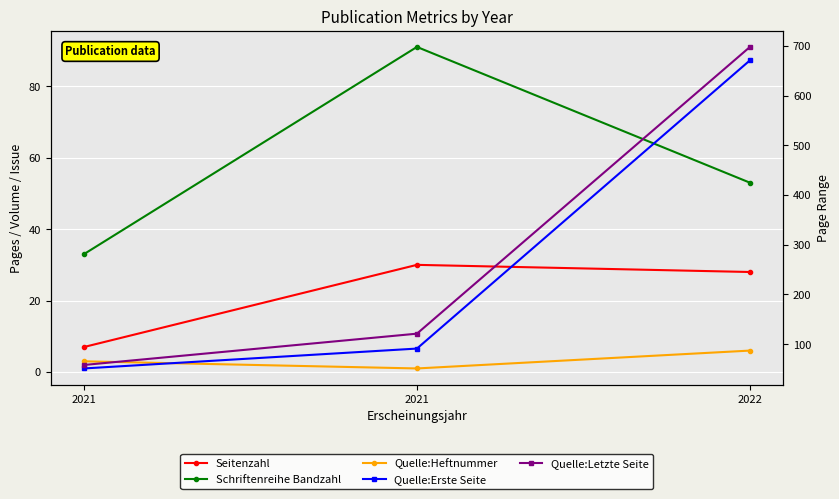

What is the total value across all series at 2021?

152